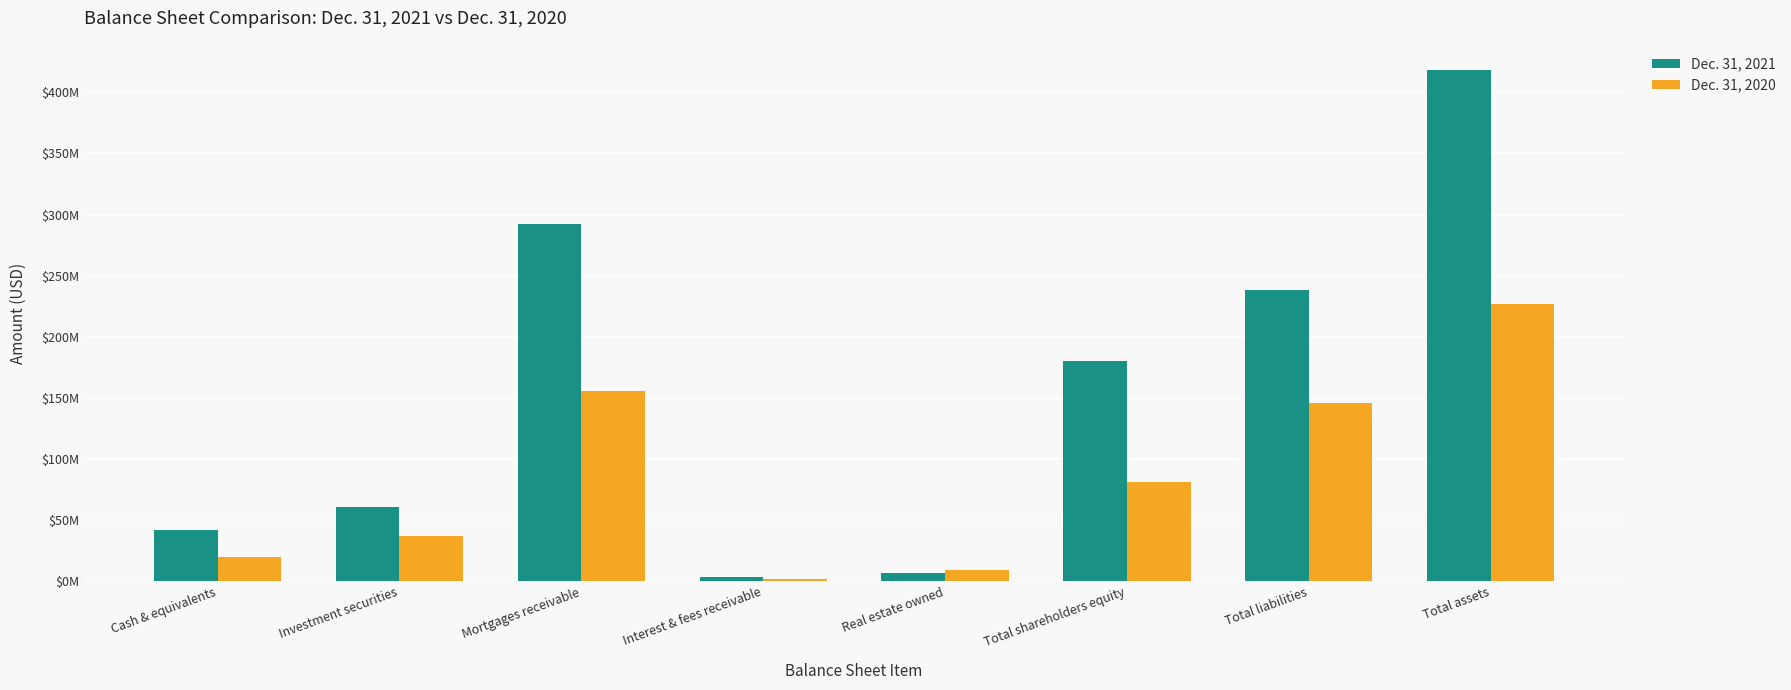

The Dec. 31, 2021 series shows 97322838 at Investment securities. True or false?

False